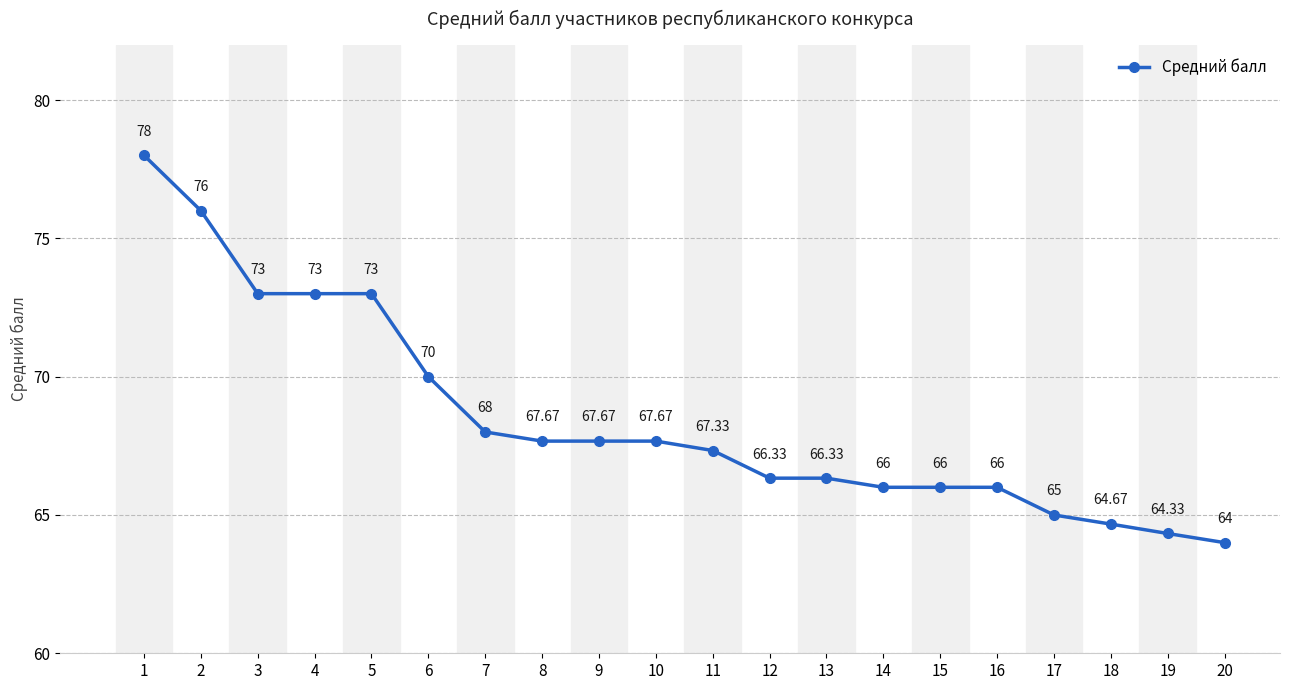

What is the difference between the maximum and minimum values?

14.0